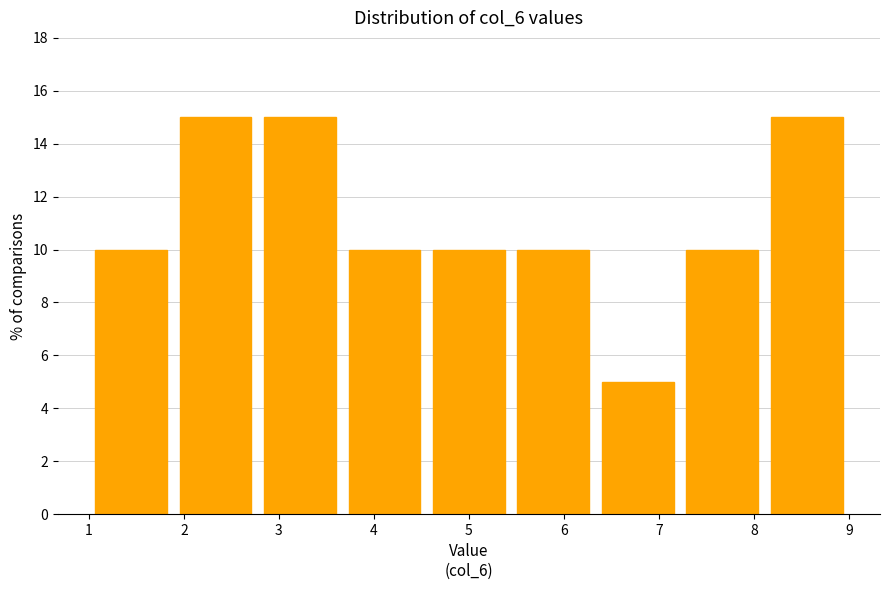

How tall is the bar that spans 2.8 to 3.7 on the x-axis? Neither the bar edges nor the heights are printed on the chart, so give them approximately, as read against the axes.

15